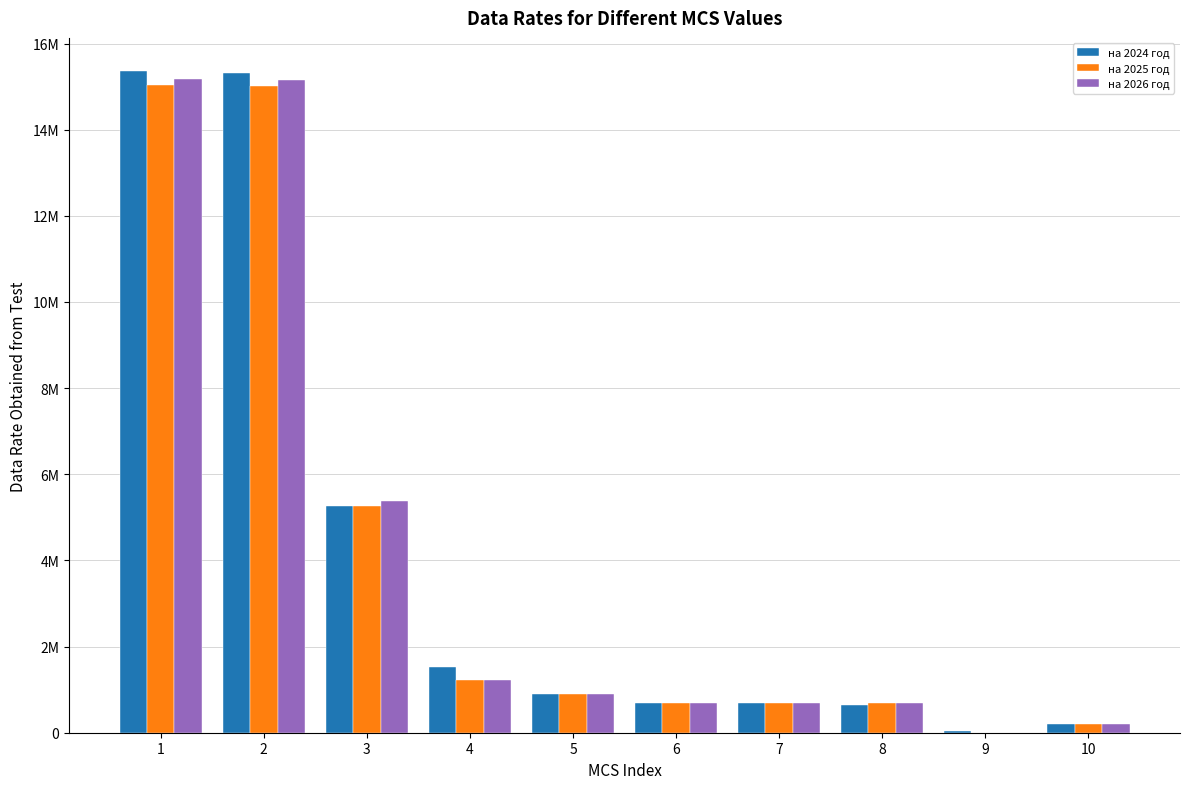

Which series changed the most between 3 and 6?

на 2026 год